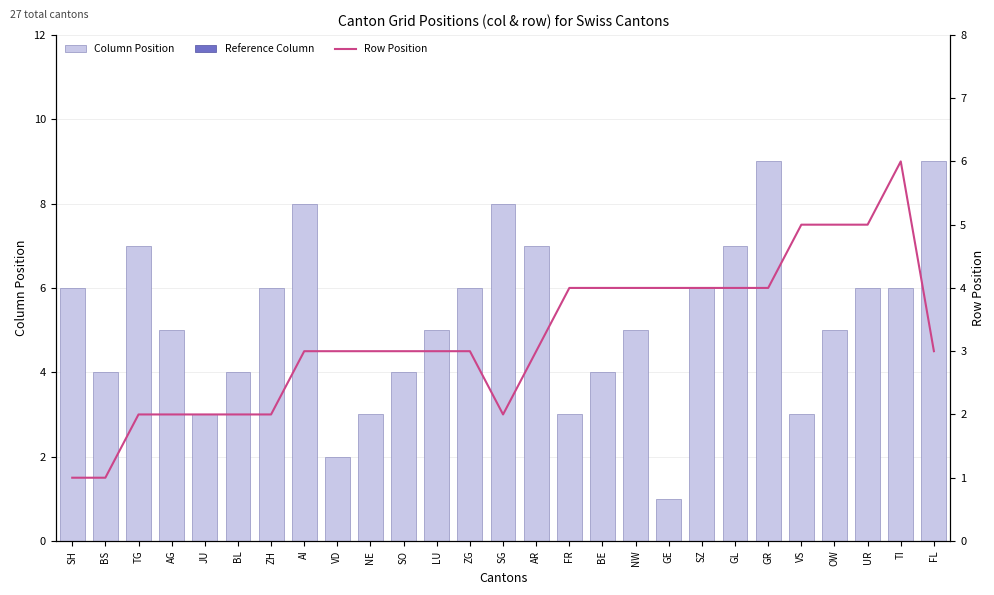

Rank the categories by Row Position value from lowest to highest.

SH, BS, TG, AG, JU, BL, ZH, SG, AI, VD, NE, SO, LU, ZG, AR, FL, FR, BE, NW, GE, SZ, GL, GR, VS, OW, UR, TI